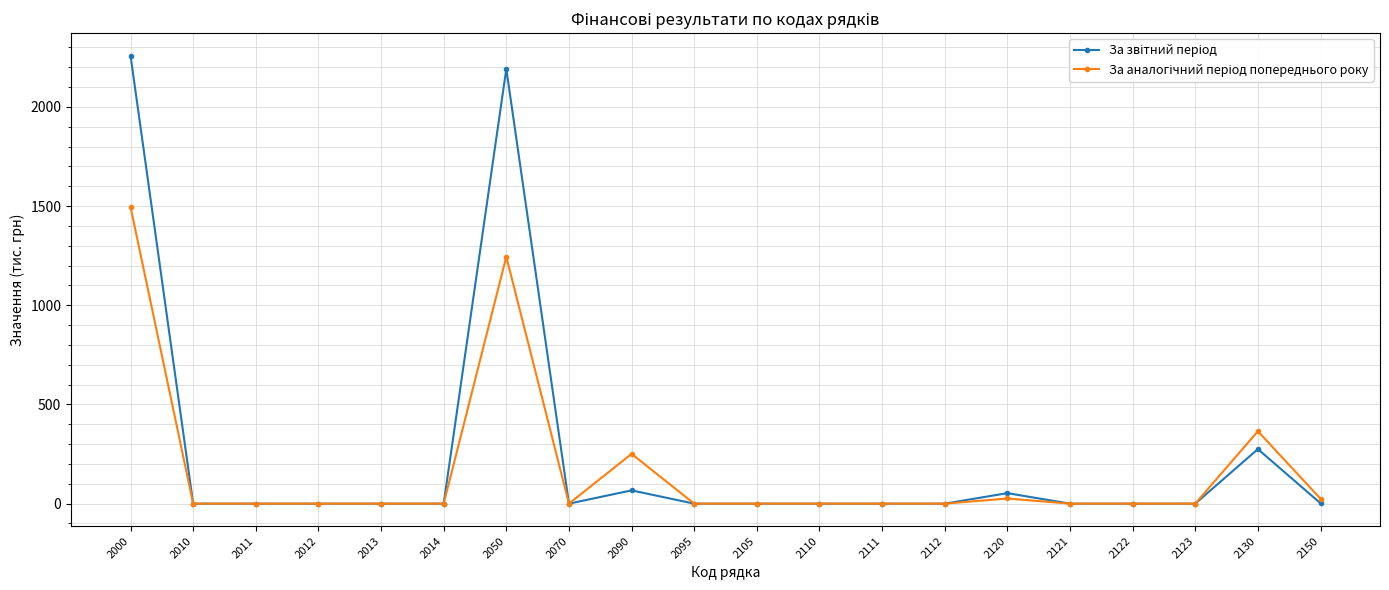

Does the chart have visible grid lines?

Yes